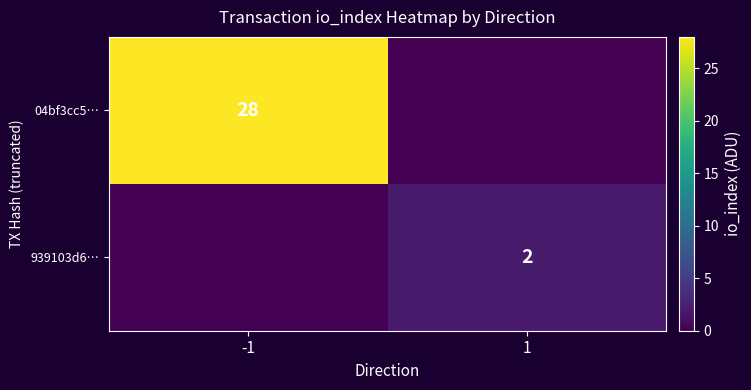

What is the greatest value displayed?

28